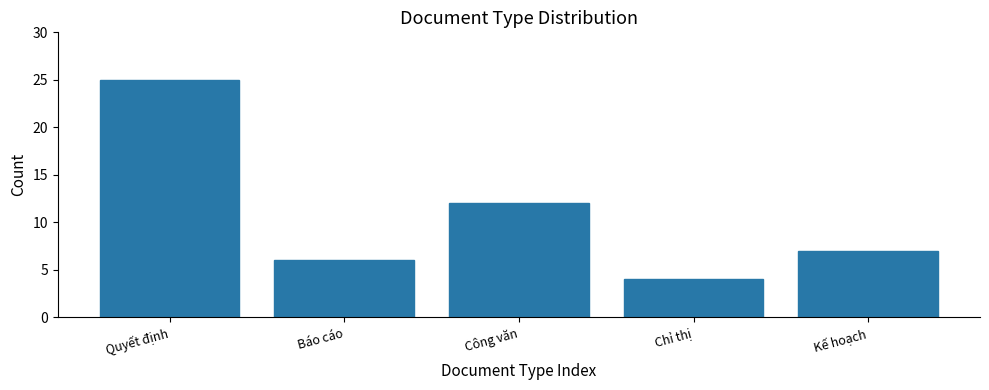

Reading left to right, list all the values displayed in this chart.

Quyết định=25	Báo cáo=6	Công văn=12	Chỉ thị=4	Kế hoạch=7